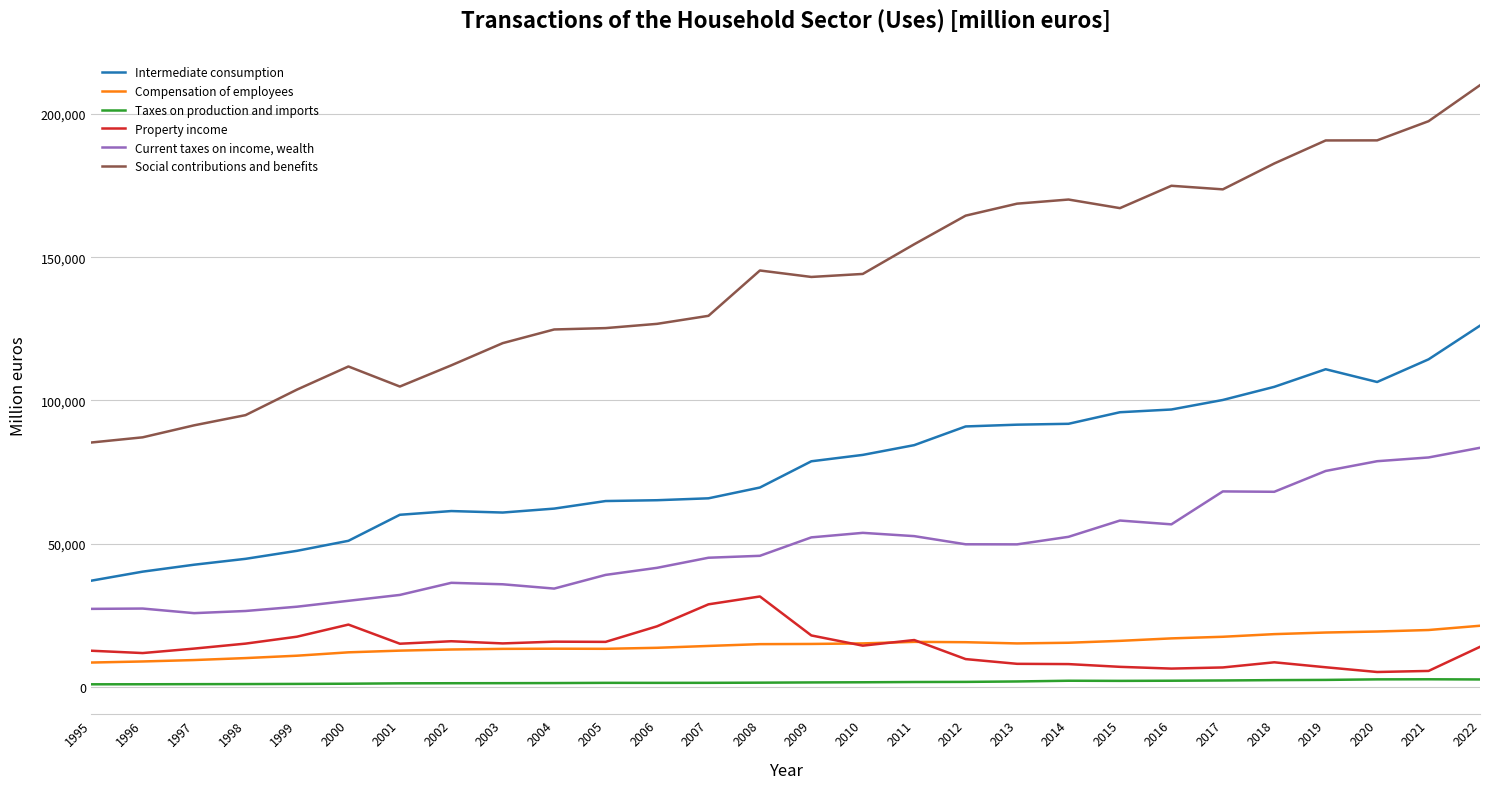

What is the minimum value for Intermediate consumption?

37088